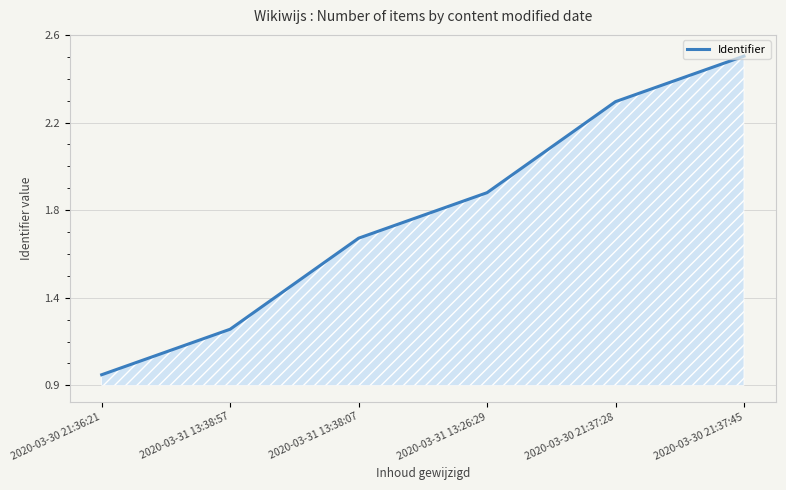

What is the label of the 5th point from the right?

2020-03-31 13:38:57